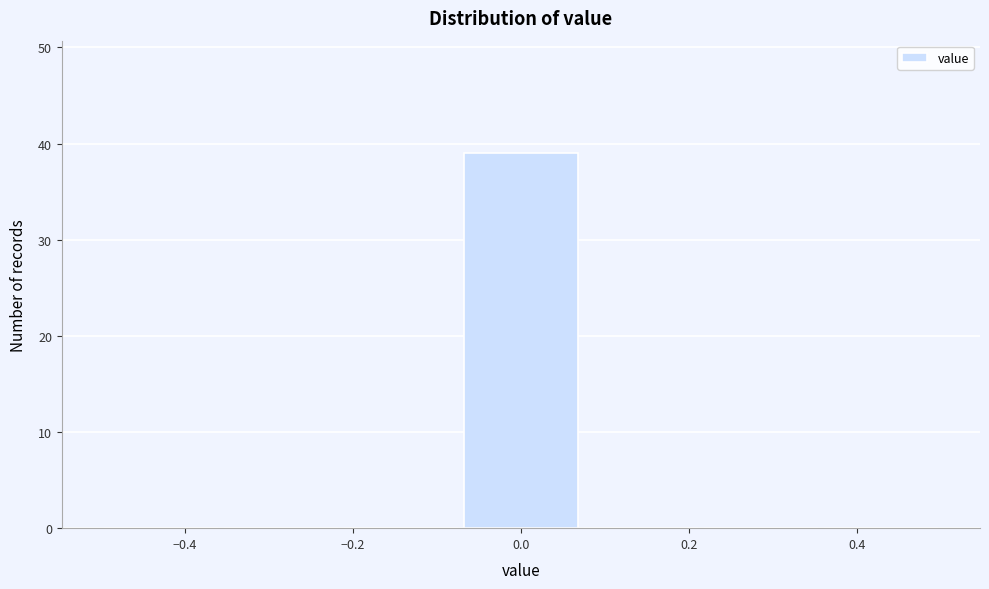

Reading left to right, list every bar in this chart as the range it spans on the x-axis followed by its height. Neither the bar edges nor the heights are printed on the chart, so give them approximately, as read against the axes.

-0.50 to -0.36: 0
-0.36 to -0.22: 0
-0.22 to -0.08: 0
-0.08 to 0.08: 39
0.08 to 0.22: 0
0.22 to 0.36: 0
0.36 to 0.50: 0